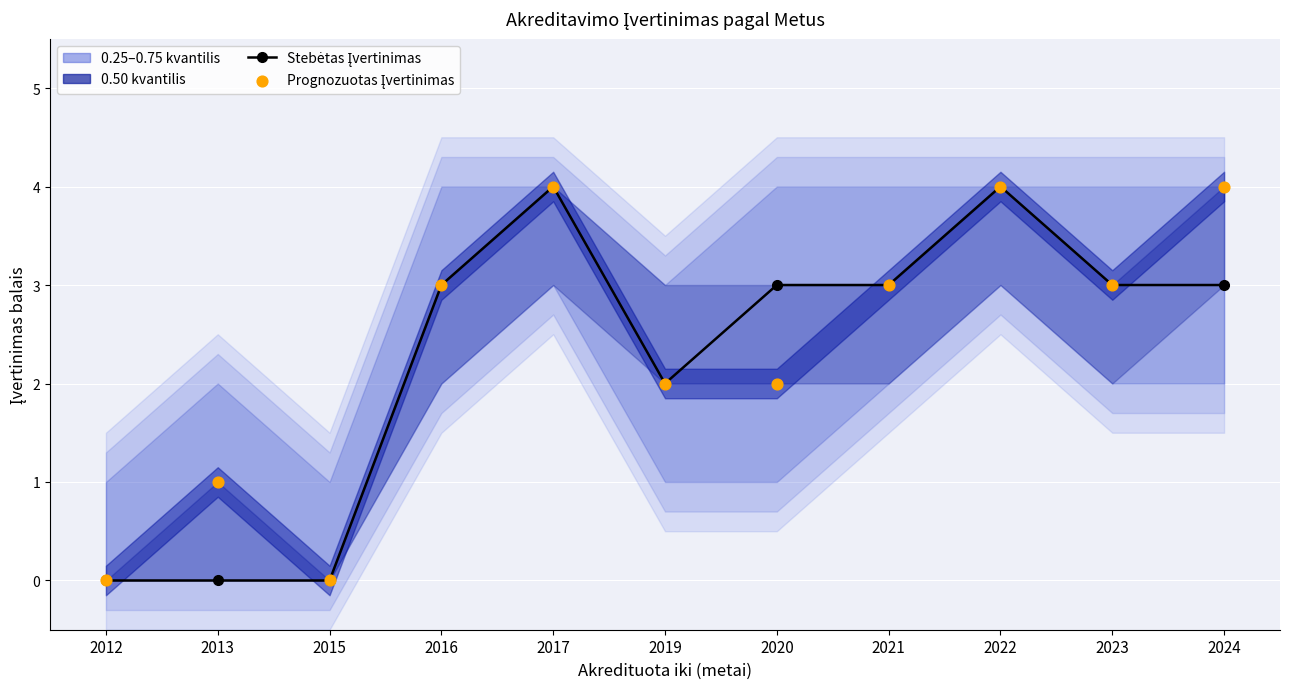

Which series has the widest spread of Y values?

Stebėtas Įvertinimas